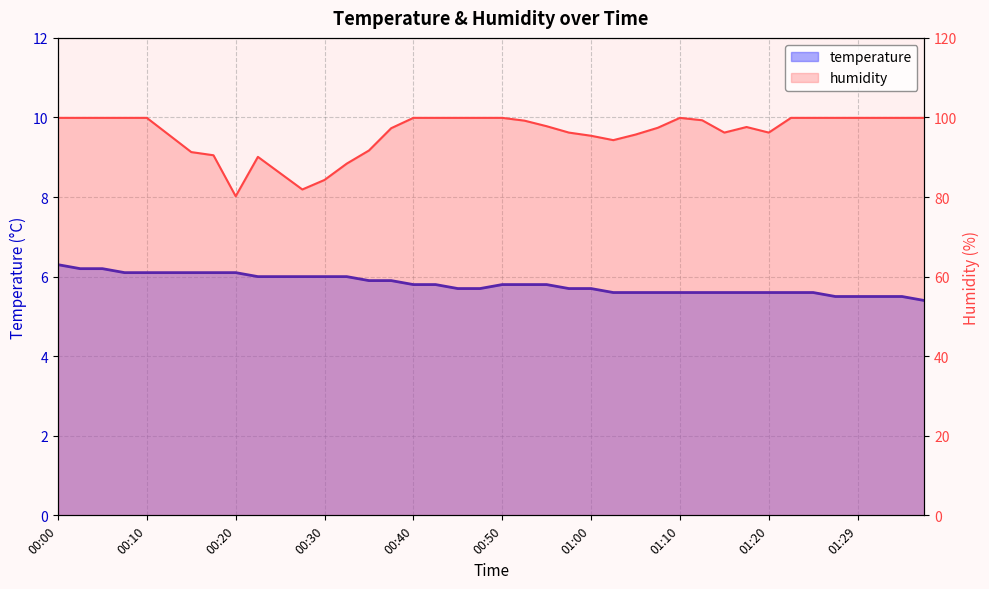

What are all the series names shown in the legend?

temperature, humidity